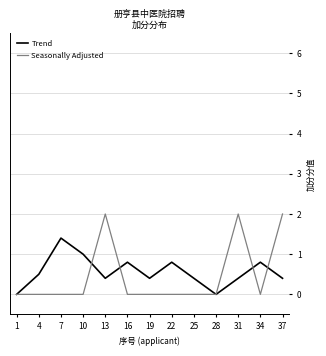

What is the average value of the Seasonally Adjusted series?

0.5